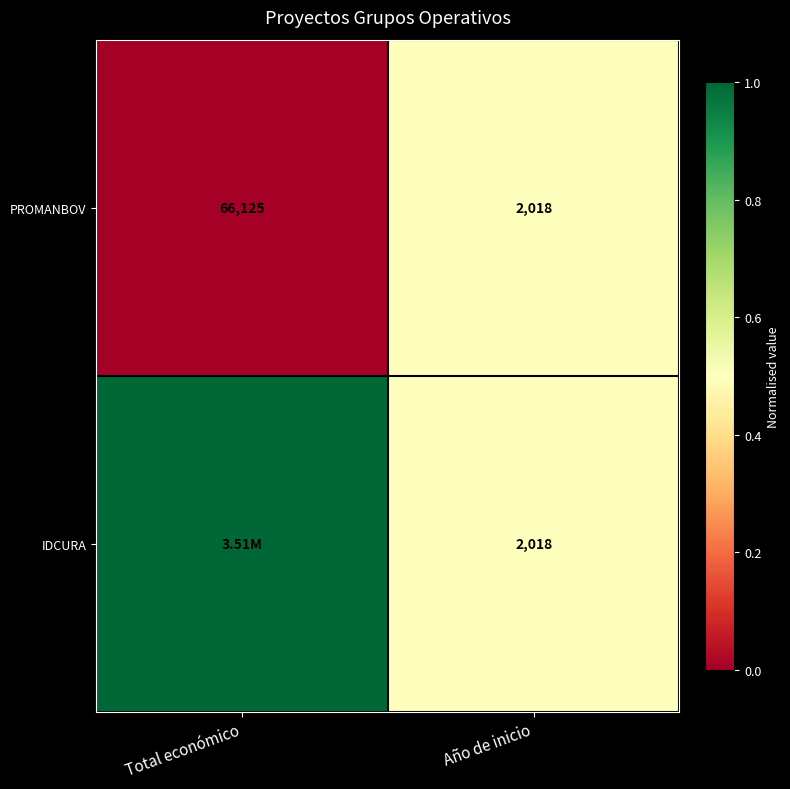

What is the total value across all series at Año de inicio?

4036